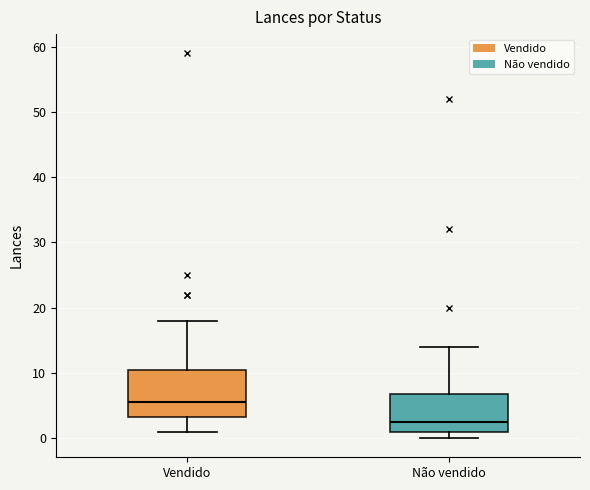

Reading left to right, read every box against the y-axis: the position of its median line, the range the box covers, and the ends of its whiskers. The values are not printed on the chart, so give them approximately, as read against the axis.

Vendido: median 6, box 3 to 11, whiskers 1 to 18
Não vendido: median 3, box 1 to 7, whiskers 0 to 14